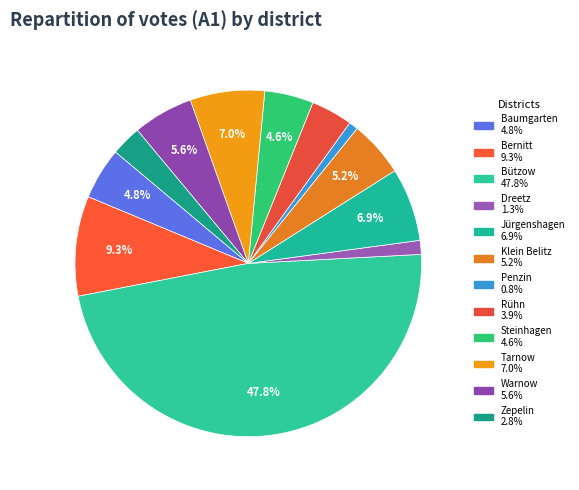

Does Rühn account for over 50% of the chart?

No